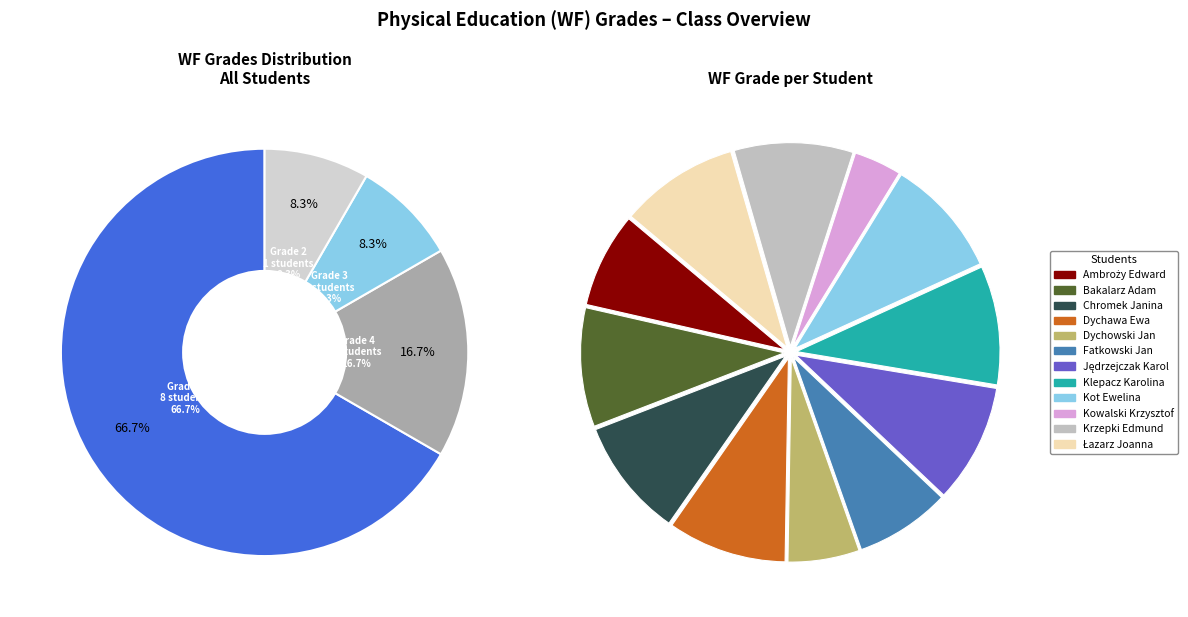

The Kot Ewelina slice represents 4% of the pie. True or false?

False